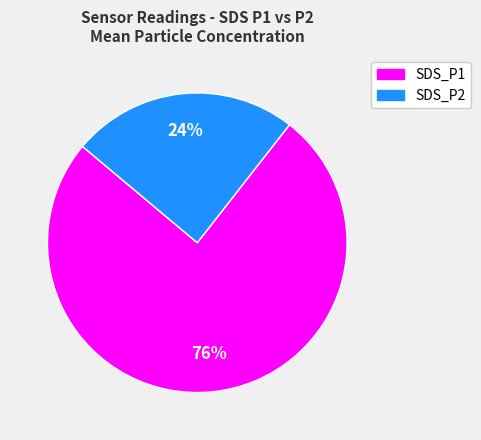

Rank the categories by value from highest to lowest.

SDS_P1, SDS_P2